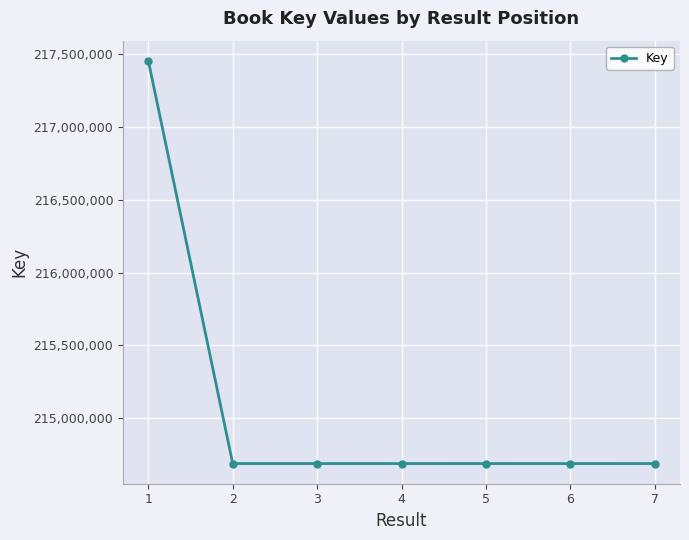

Is this an area chart (filled region under the line)?

No